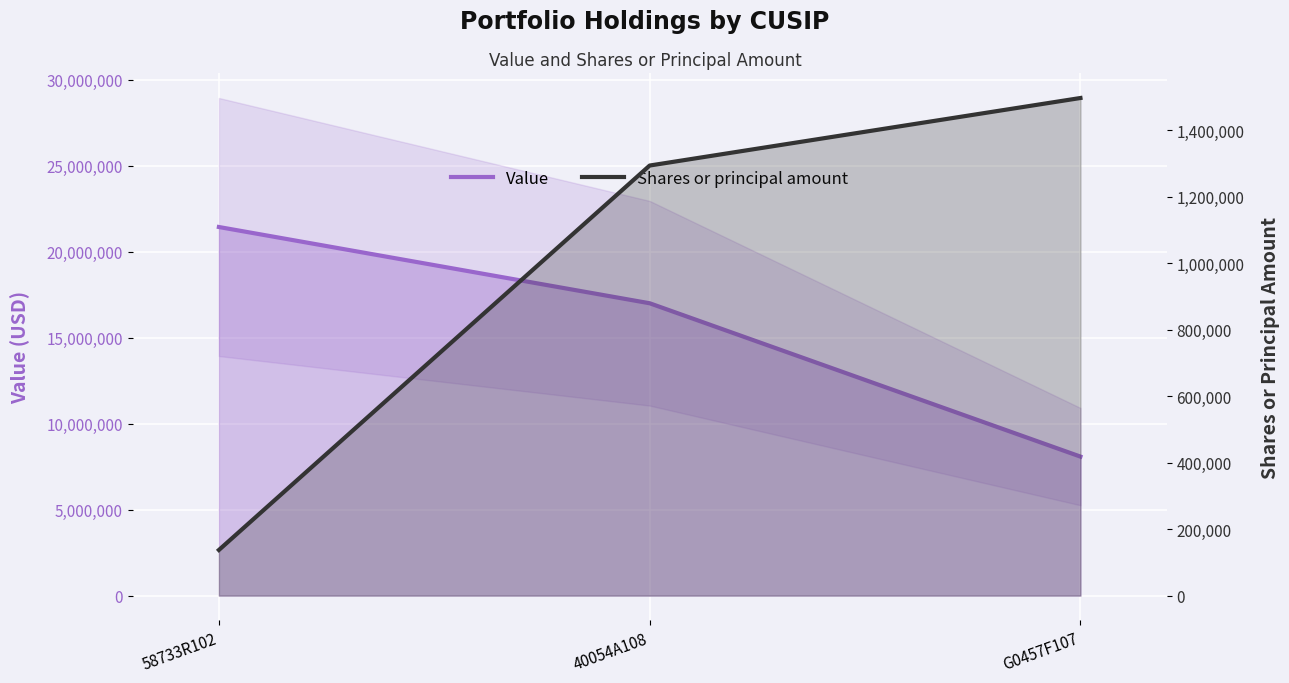

How many lines are shown in the chart?

2